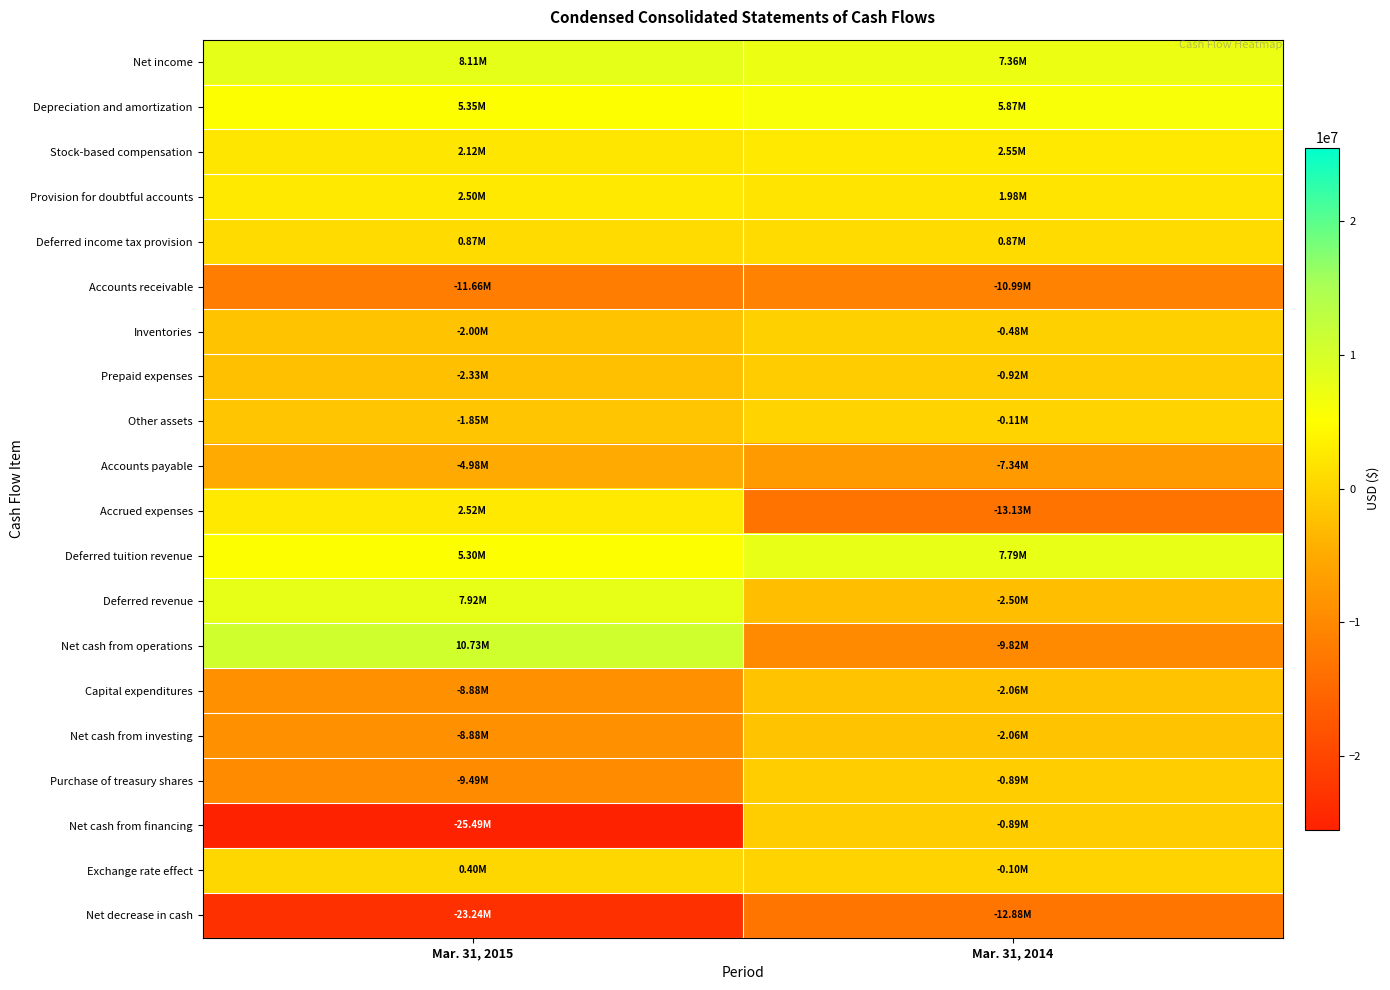

Reading left to right, list all the values displayed in this chart.

Net income: Mar. 31, 2015=8112000	Mar. 31, 2014=7361000
Depreciation and amortization: Mar. 31, 2015=5346000	Mar. 31, 2014=5867000
Stock-based compensation: Mar. 31, 2015=2115000	Mar. 31, 2014=2550000
Provision for doubtful accounts: Mar. 31, 2015=2497000	Mar. 31, 2014=1979000
Deferred income tax provision: Mar. 31, 2015=870000	Mar. 31, 2014=870000
Accounts receivable: Mar. 31, 2015=-11665000	Mar. 31, 2014=-10994000
Inventories: Mar. 31, 2015=-1996000	Mar. 31, 2014=-480000
Prepaid expenses: Mar. 31, 2015=-2325000	Mar. 31, 2014=-923000
Other assets: Mar. 31, 2015=-1855000	Mar. 31, 2014=-110000
Accounts payable: Mar. 31, 2015=-4981000	Mar. 31, 2014=-7337000
Accrued expenses: Mar. 31, 2015=2521000	Mar. 31, 2014=-13134000
Deferred tuition revenue: Mar. 31, 2015=5297000	Mar. 31, 2014=7793000
Deferred revenue: Mar. 31, 2015=7918000	Mar. 31, 2014=-2502000
Net cash from operations: Mar. 31, 2015=10729000	Mar. 31, 2014=-9817000
Capital expenditures: Mar. 31, 2015=-8881000	Mar. 31, 2014=-2064000
Net cash from investing: Mar. 31, 2015=-8881000	Mar. 31, 2014=-2064000
Purchase of treasury shares: Mar. 31, 2015=-9489000	Mar. 31, 2014=-893000
Net cash from financing: Mar. 31, 2015=-25489000	Mar. 31, 2014=-893000
Exchange rate effect: Mar. 31, 2015=397000	Mar. 31, 2014=-101000
Net decrease in cash: Mar. 31, 2015=-23244000	Mar. 31, 2014=-12875000